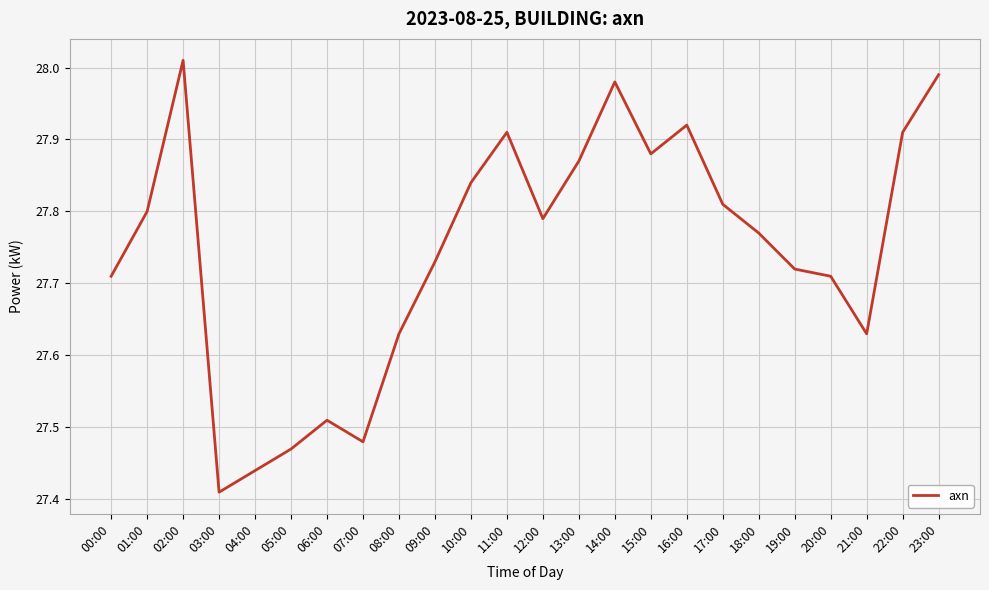

At which category does the chart reach its peak across all series?

02:00